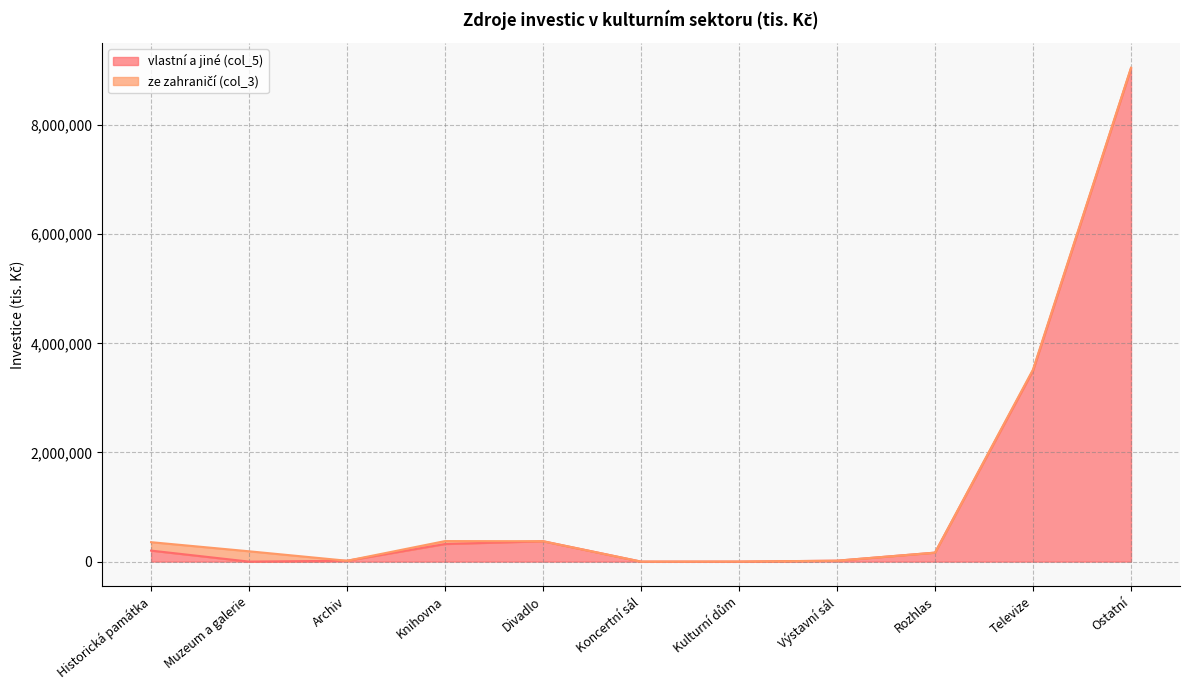

What is the change in value from Archiv to Televize?

+3487039